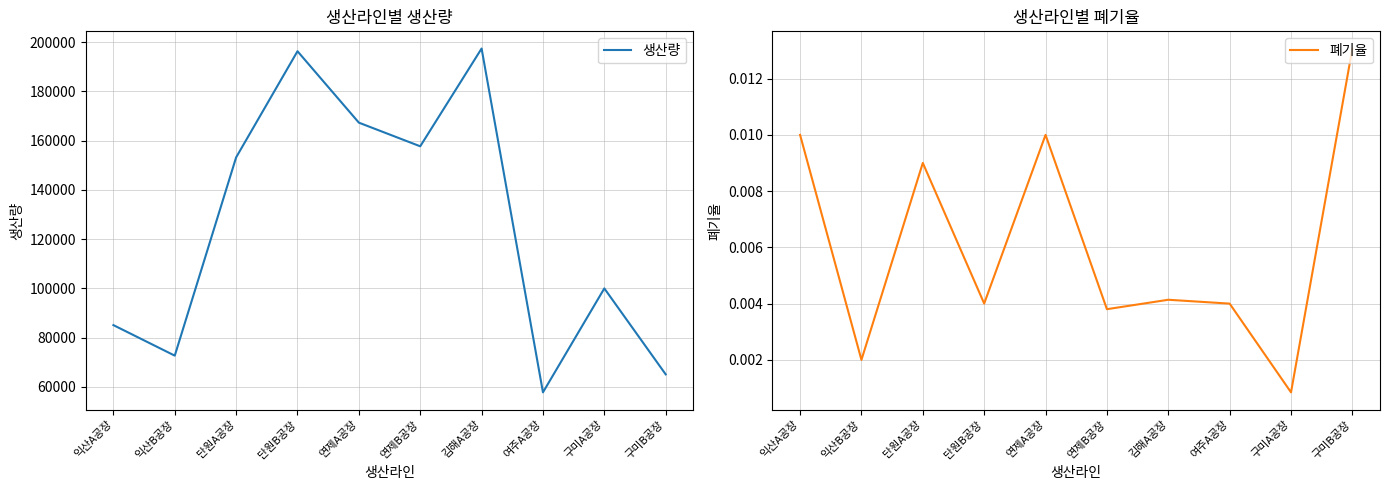

Read the 생산량 value at 구미B공장.

65100